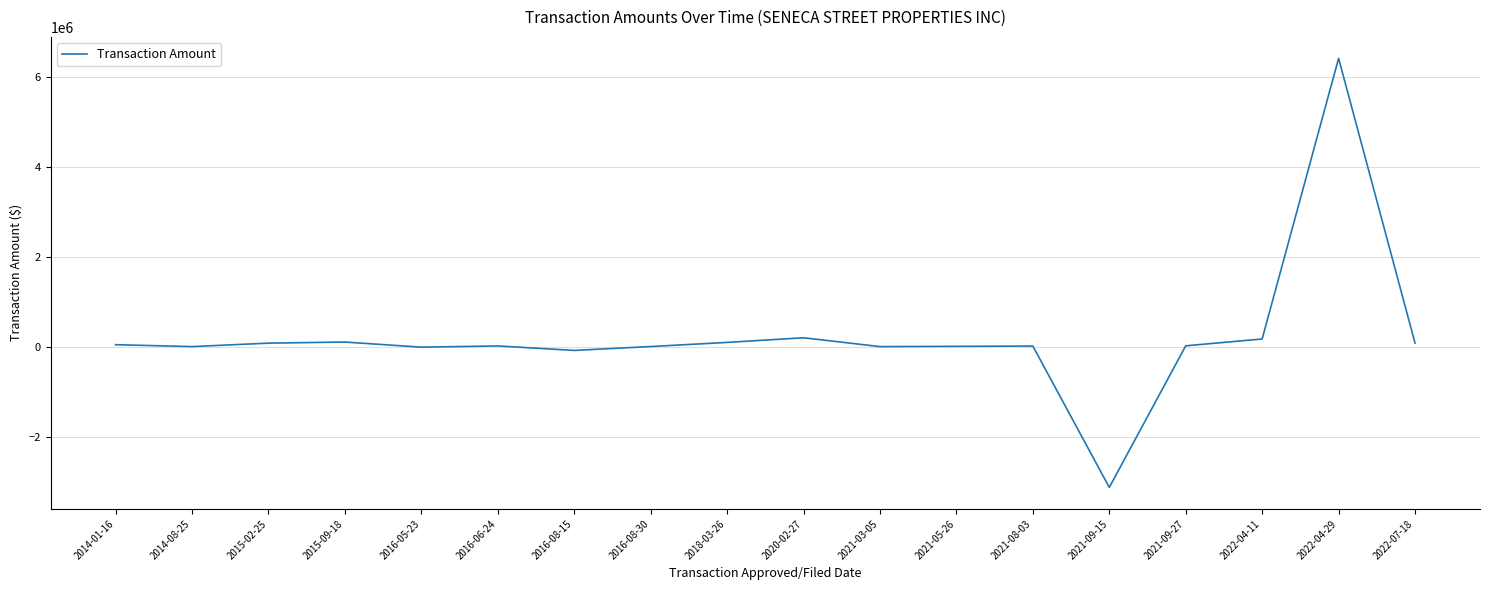

What is the minimum value shown in the chart?

-3130721.9